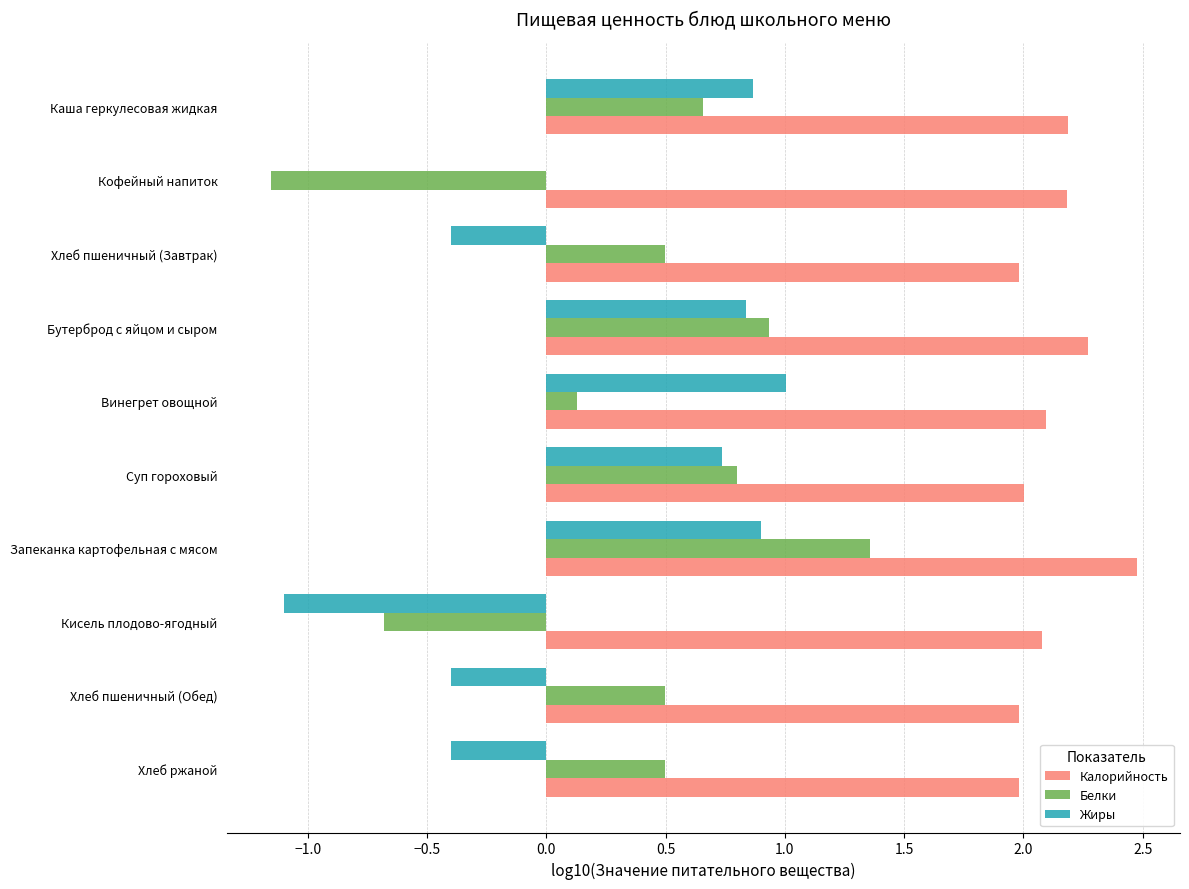

At which label is Жиры closest to 0?

Кофейный напиток